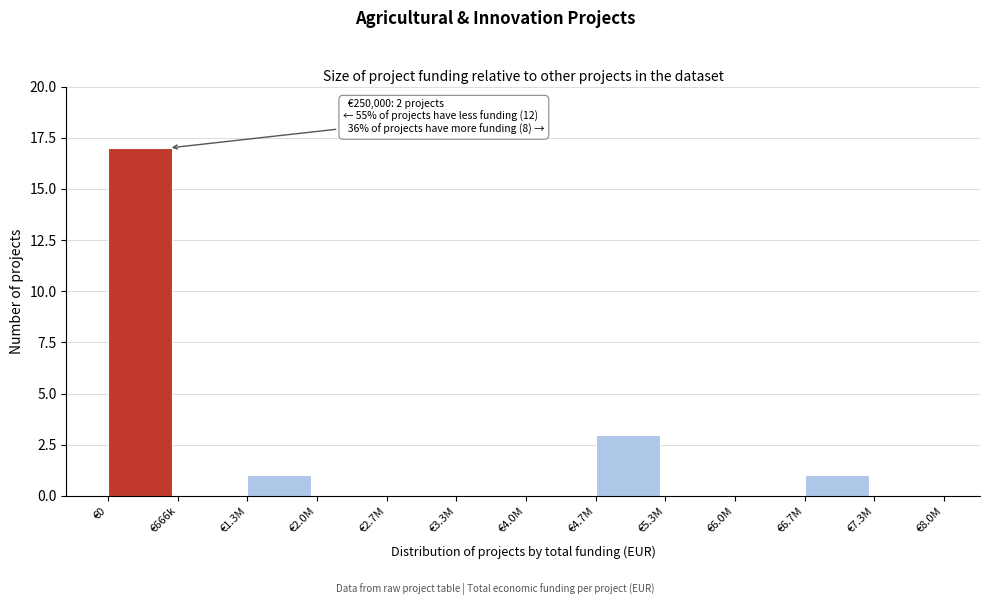

Reading left to right, extract all data points from this chart.

€0=17	€666k=0	€1.3M=1	€2.0M=0	€2.7M=0	€3.3M=0	€4.0M=0	€4.7M=3	€5.3M=0	€6.0M=0	€6.7M=1	€7.3M=0